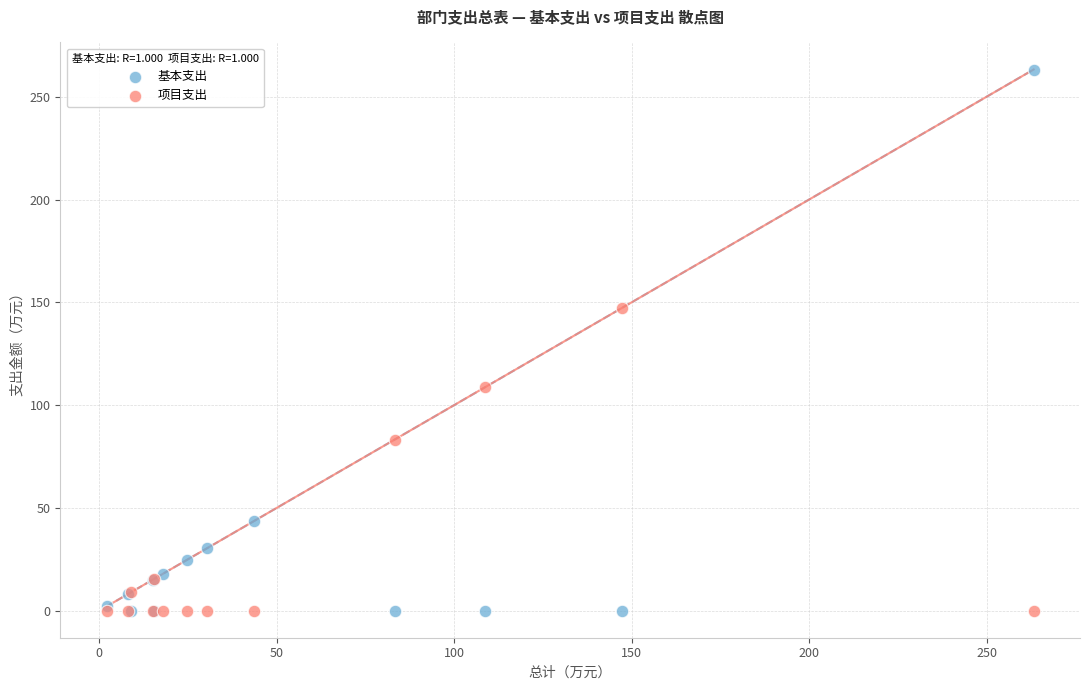

Which series contains the highest Y value?

基本支出